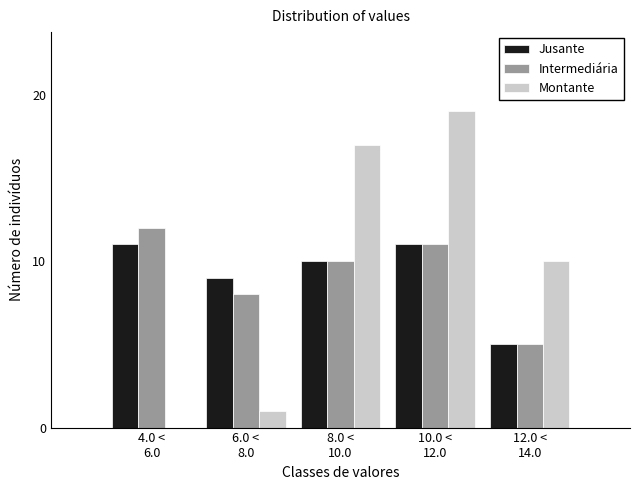

What is the maximum value shown in the chart?

19